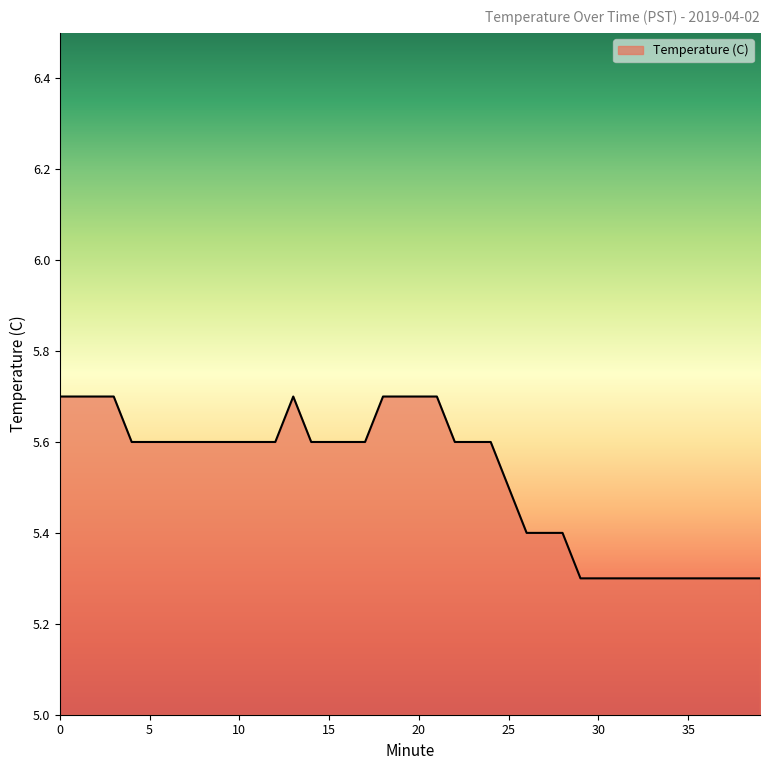

Count the values in the range 5 to 6.

40